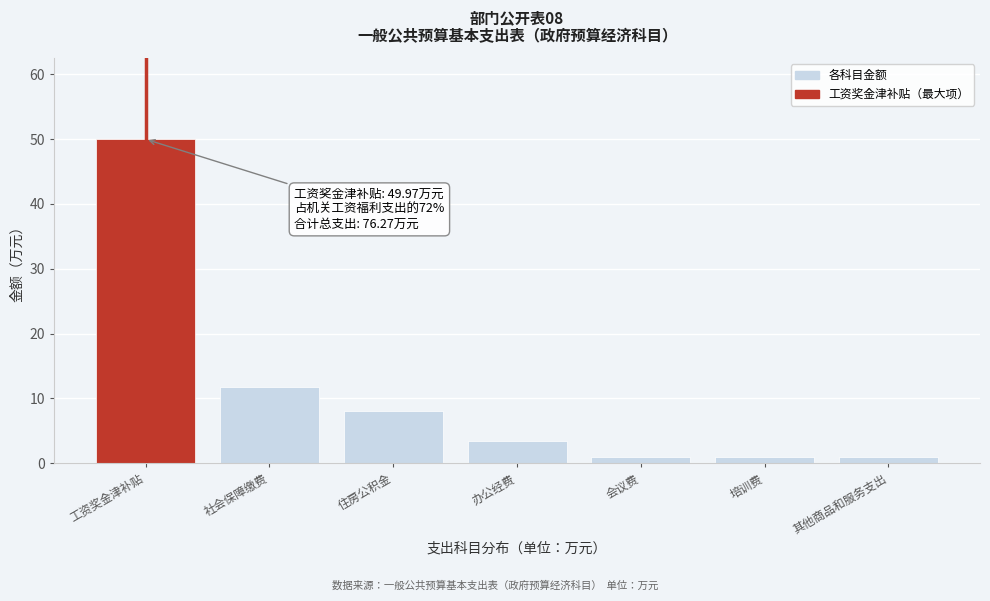

Reading left to right, transcribe all the data shown in this chart.

50.0	11.8	8.1	3.4	1.0	1.0	1.0